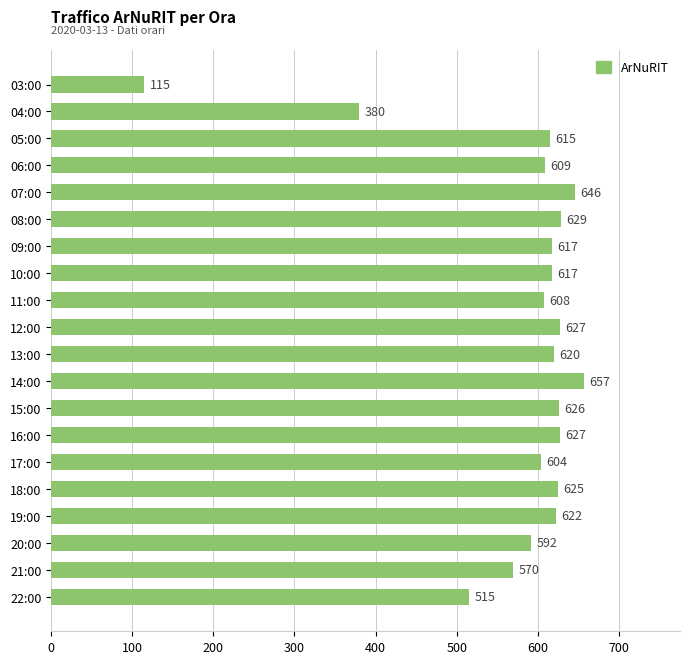

True or false: the data shows 237 at 10:00.

False